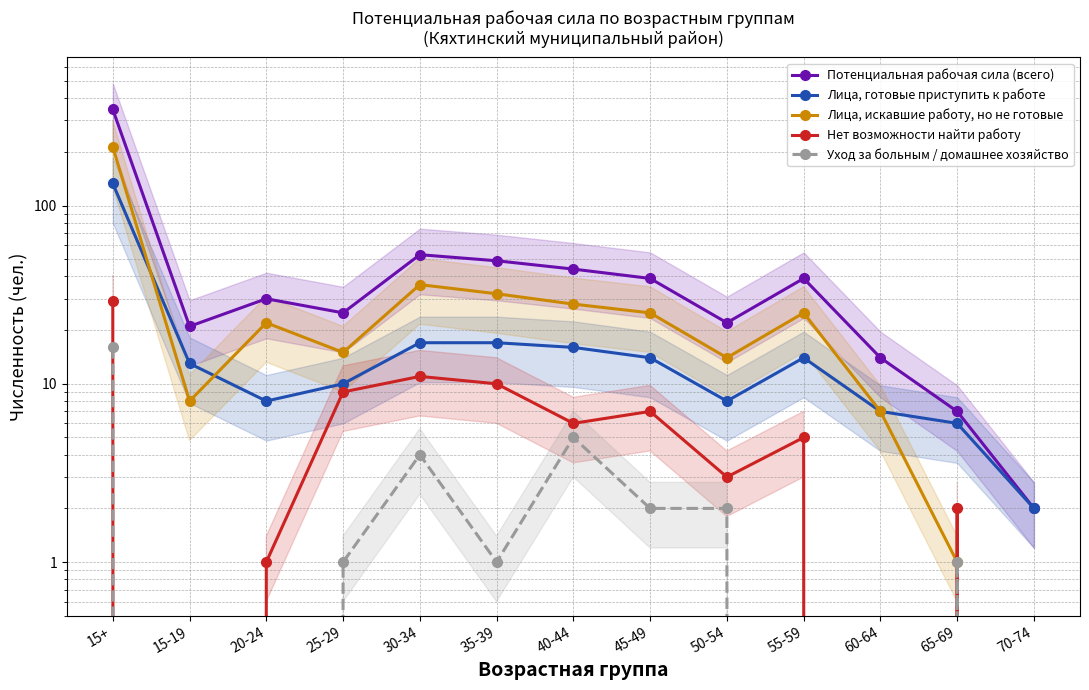

At which category does Лица, искавшие работу, но не готовые reach its first local peak?

20-24